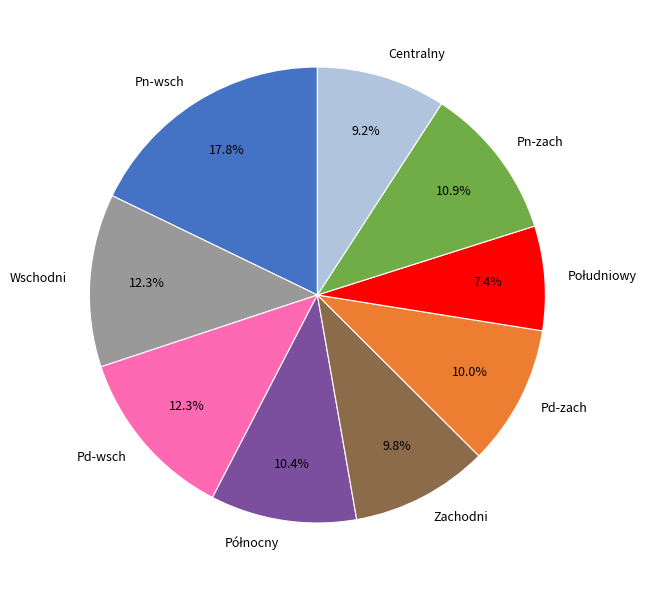

To the nearest percent, what is the difference between the largest and smallest slice percentages?

10%